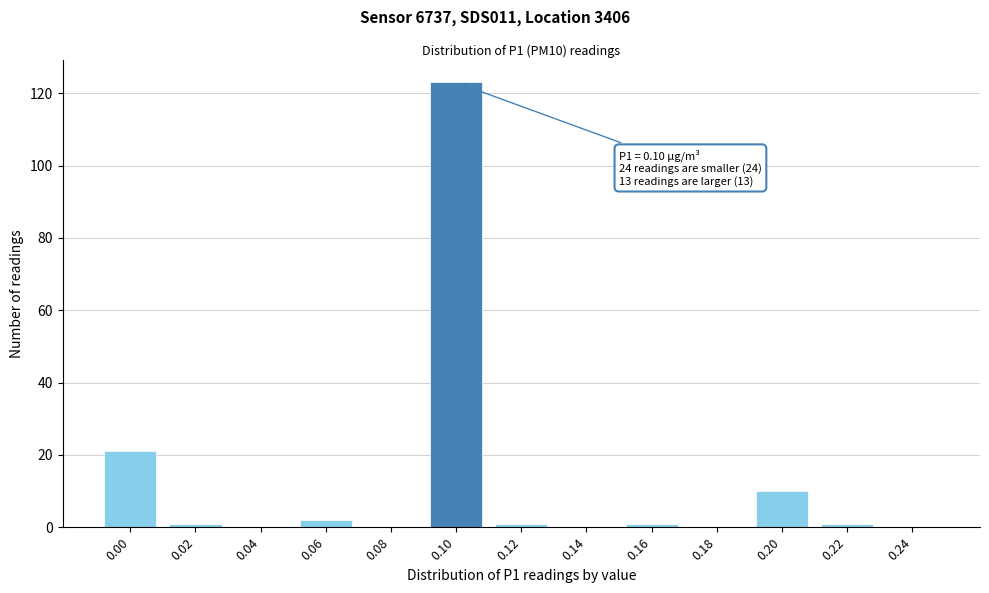

Reading left to right, transcribe all the data shown in this chart.

0.00=21	0.02=1	0.04=0	0.06=2	0.08=0	0.10=123	0.12=1	0.14=0	0.16=1	0.18=0	0.20=10	0.22=1	0.24=0